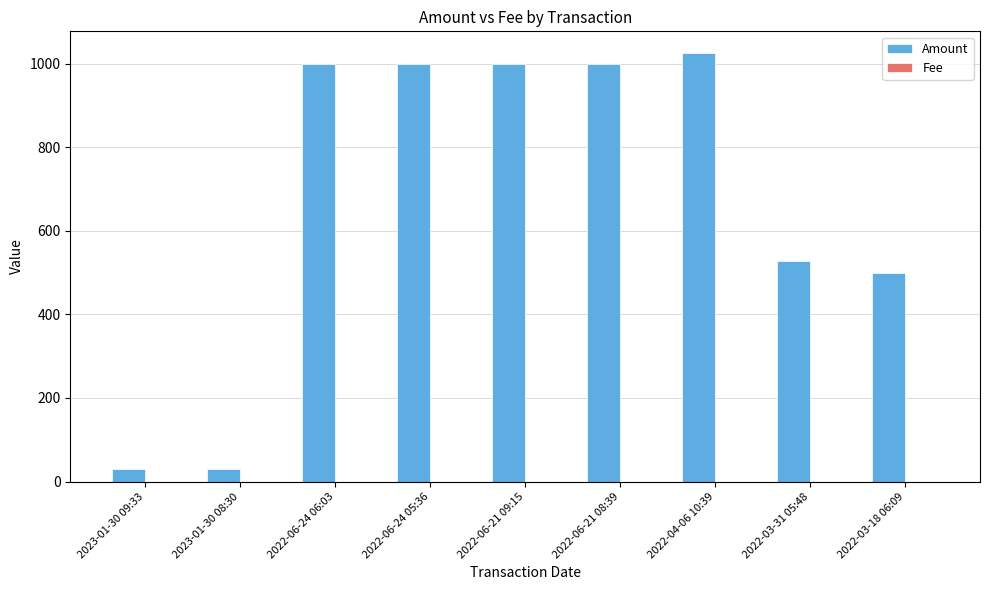

What is the maximum value shown in the chart?

1025.8